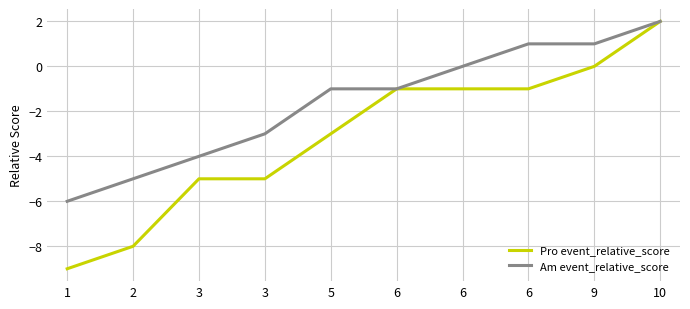

Is this an area chart (filled region under the line)?

No